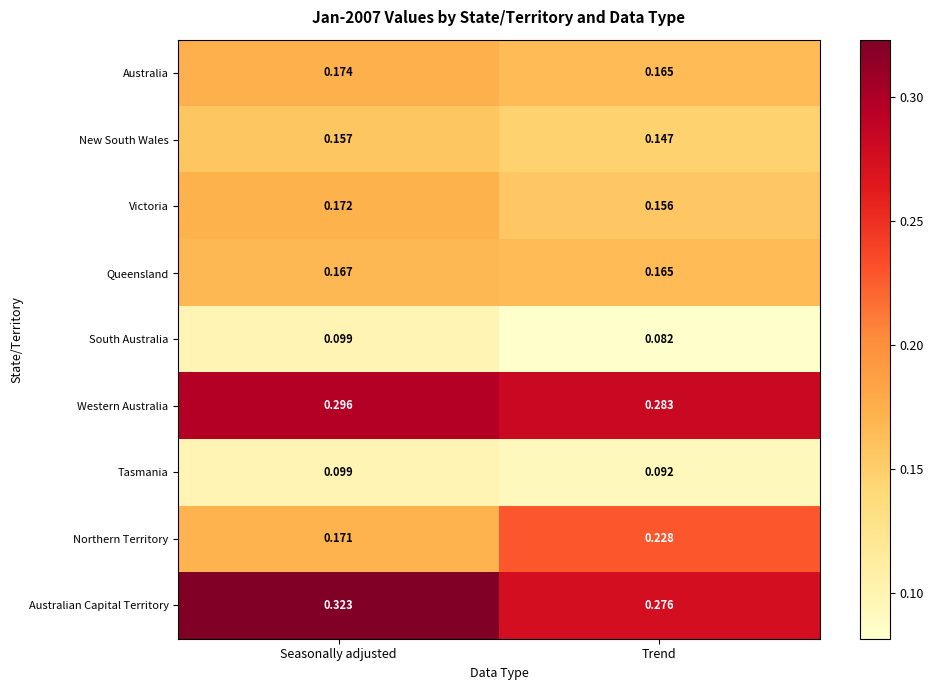

At which label is Australia closest to 0?

Trend